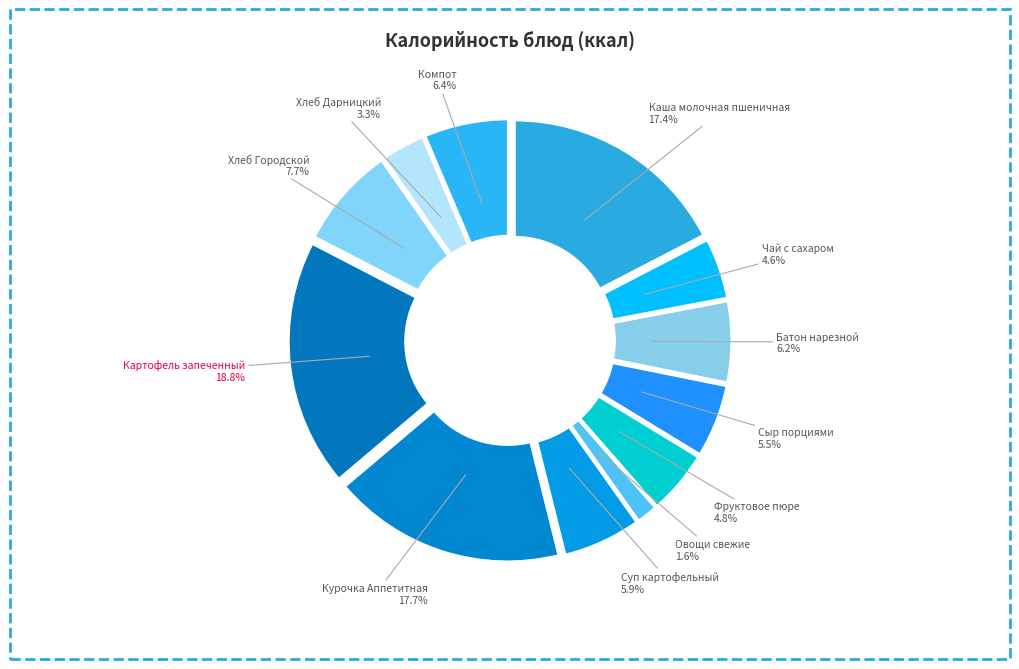

Approximately how many times larger is the value at Фруктовое пюре compared to Каша молочная пшеничная?

0.3